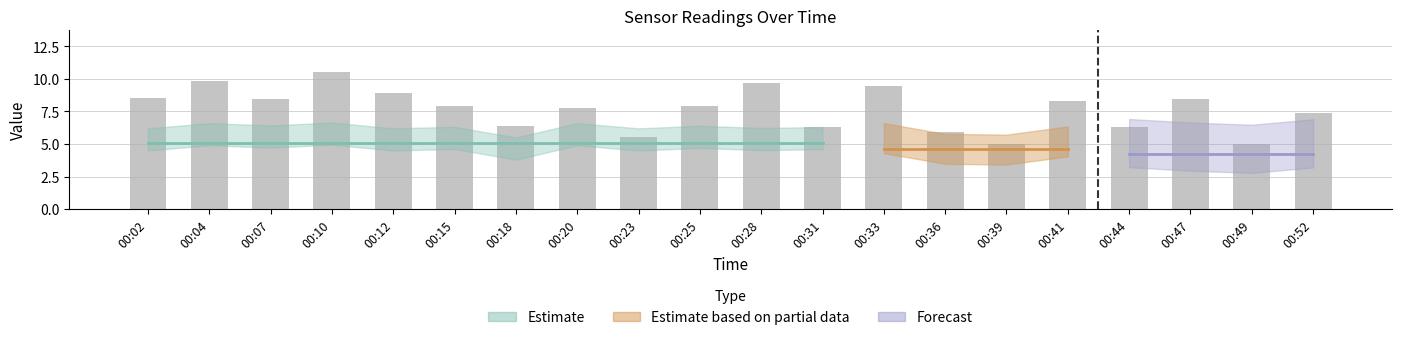

What is the value of the 19th bar from the left?

5.0